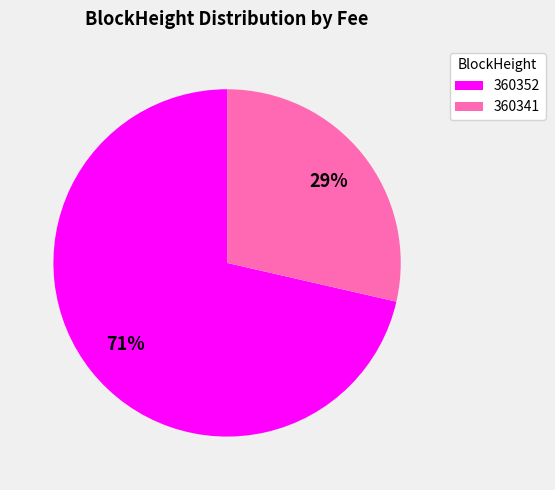

Do 360352 and 360341 together represent more than half of the pie?

Yes